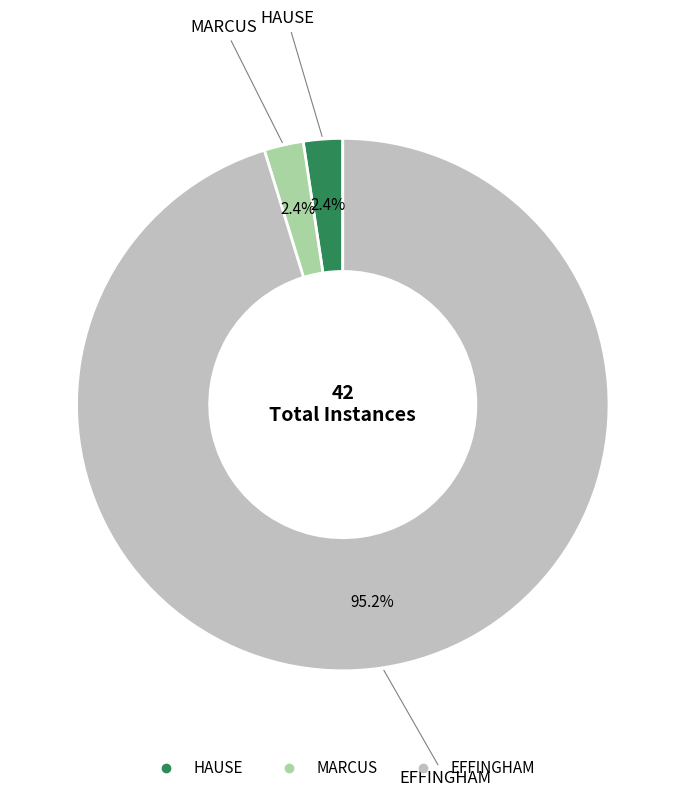

How many segments does this pie chart have?

3